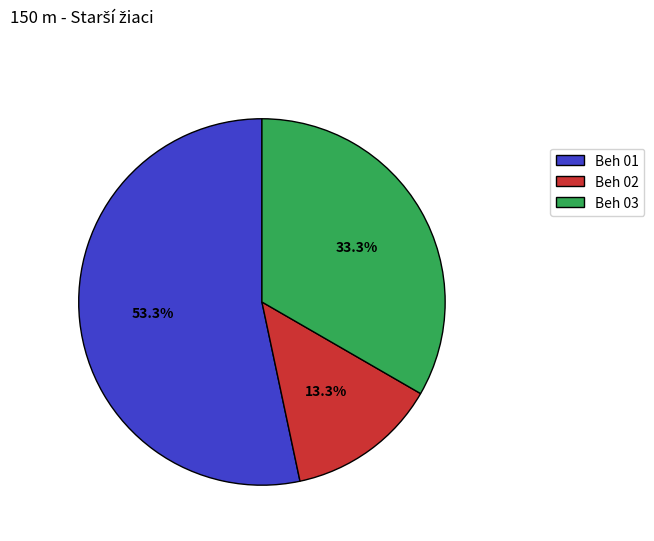

Rank the categories by value from lowest to highest.

Beh 02, Beh 03, Beh 01